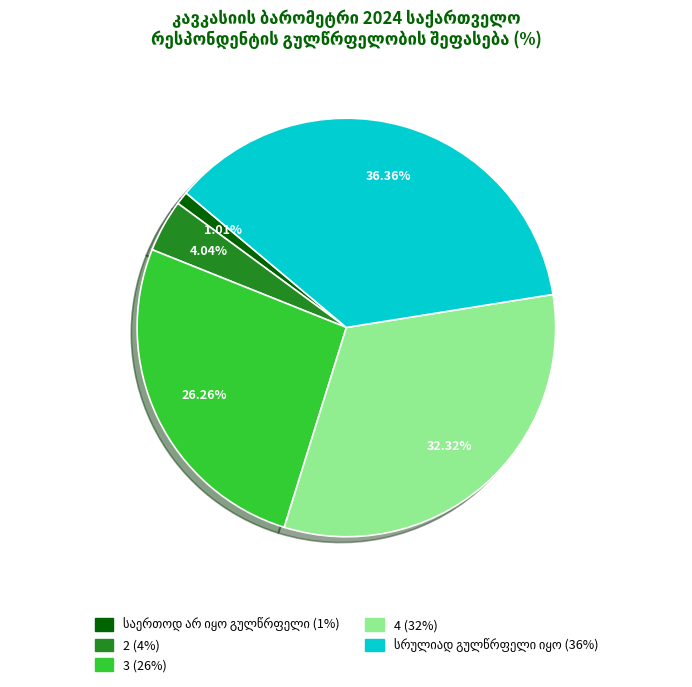

Is the sum of 2 and 3 greater than half?

No